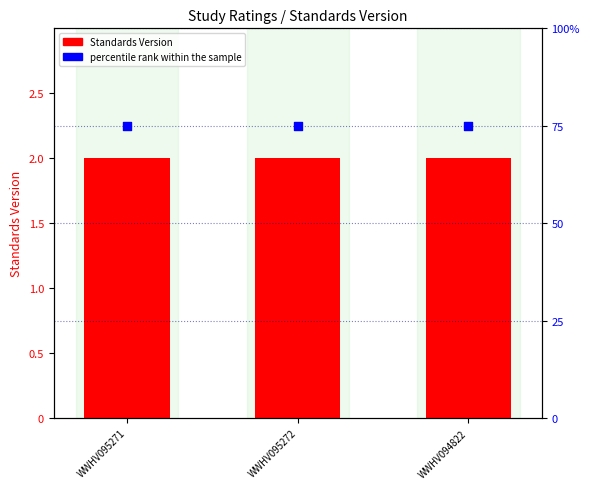

Which series has the largest total across all categories?

percentile rank within the sample